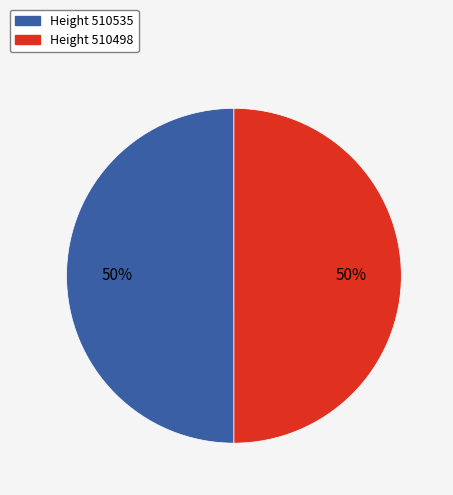

To the nearest percent, what is the average slice percentage?

50%